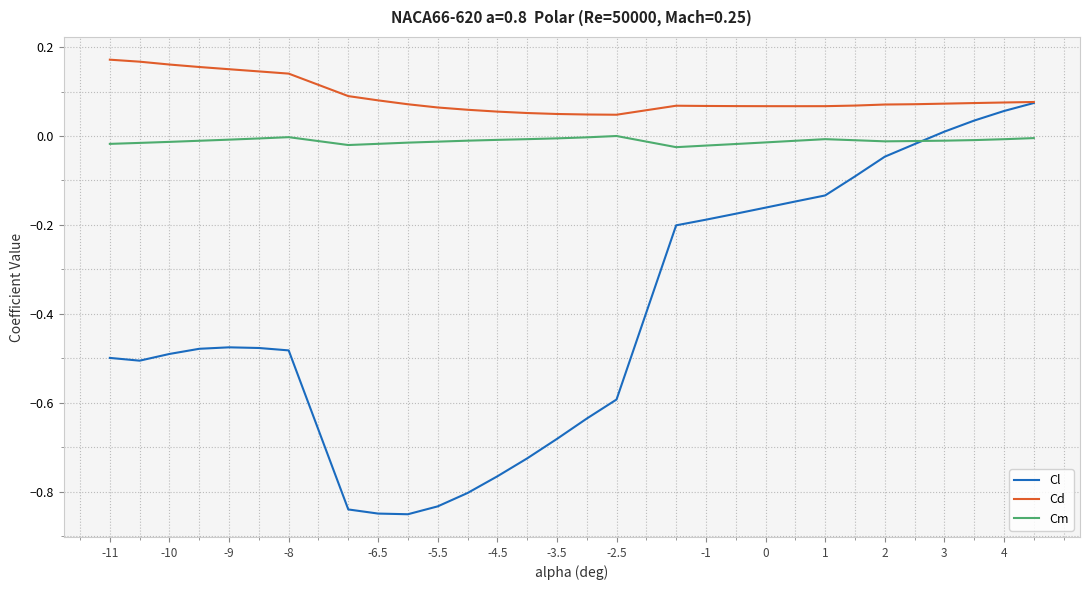

Is this an area chart (filled region under the line)?

No